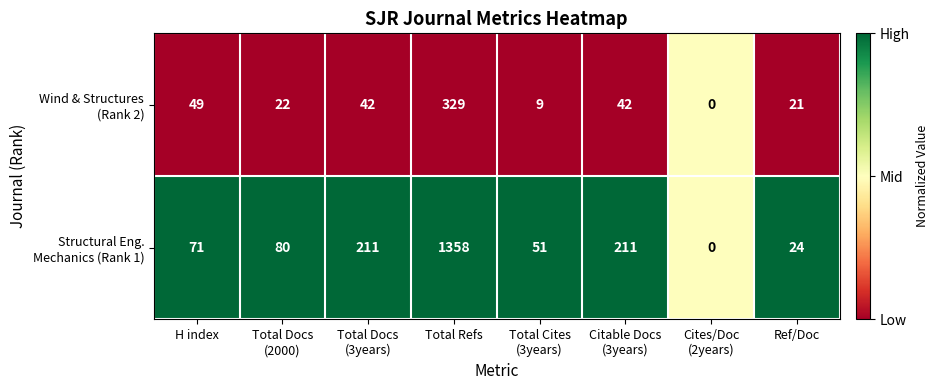

What is the difference between the highest and lowest values at H index?

22